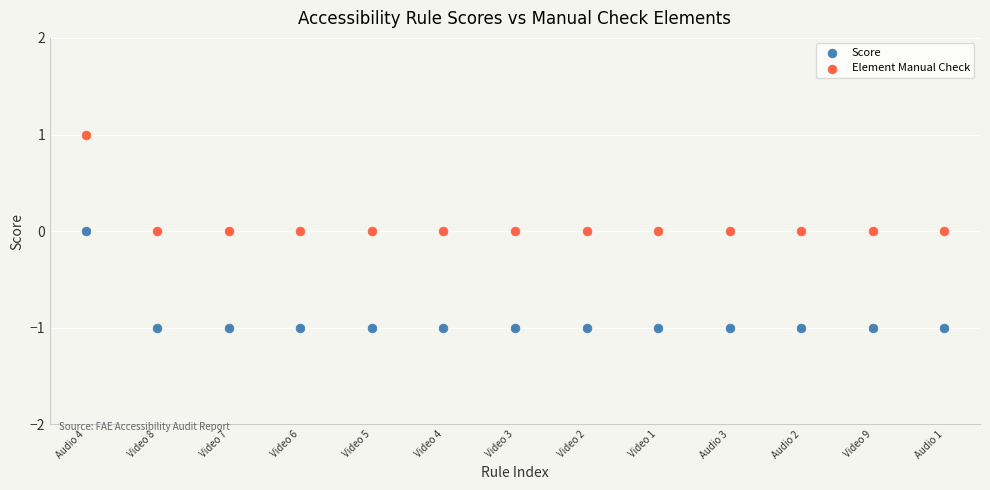

What are all the series names shown in the legend?

Score, Element Manual Check